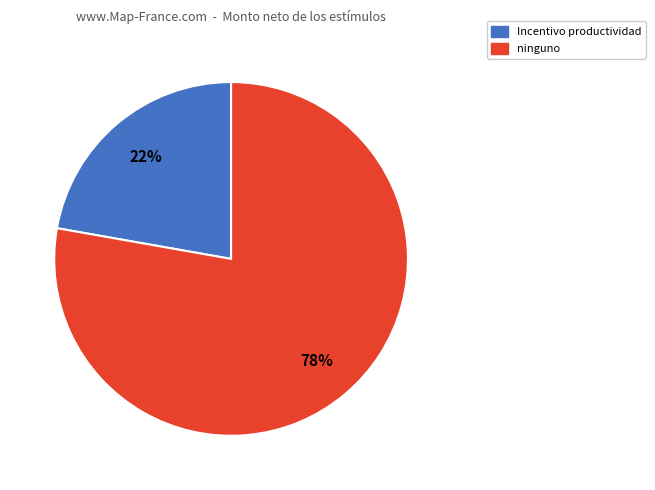

Is there a majority slice in this chart?

Yes